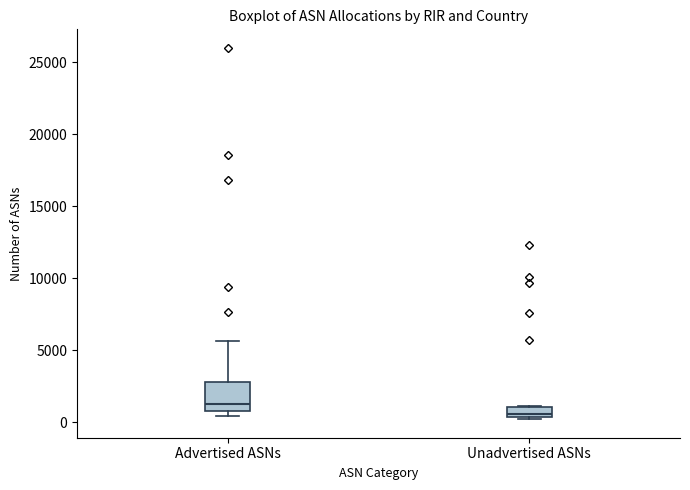

Which box has the lowest median line?

Unadvertised ASNs